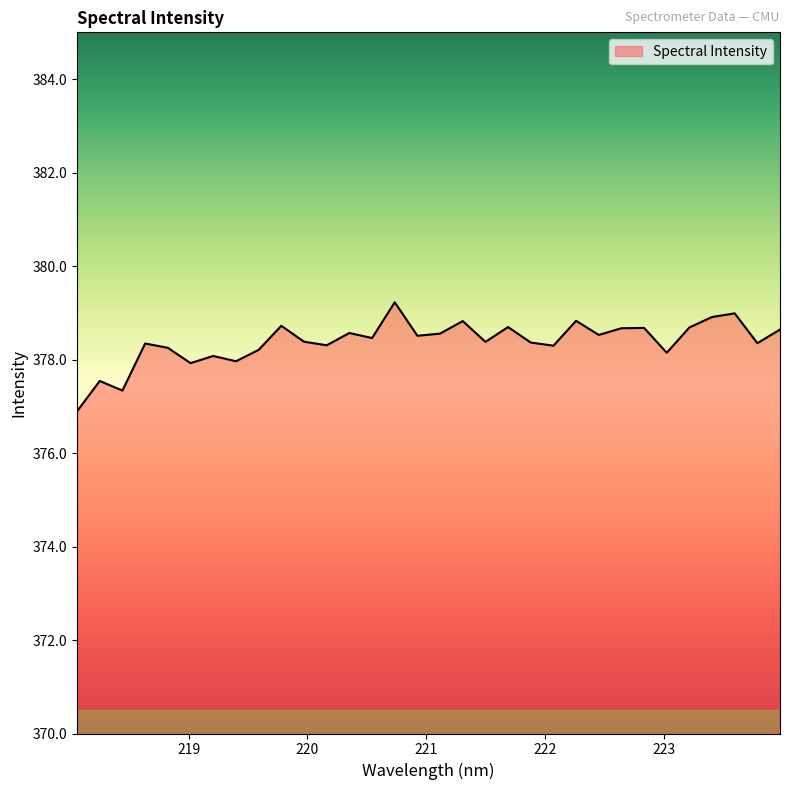

What is the sum of all values?

12108.2